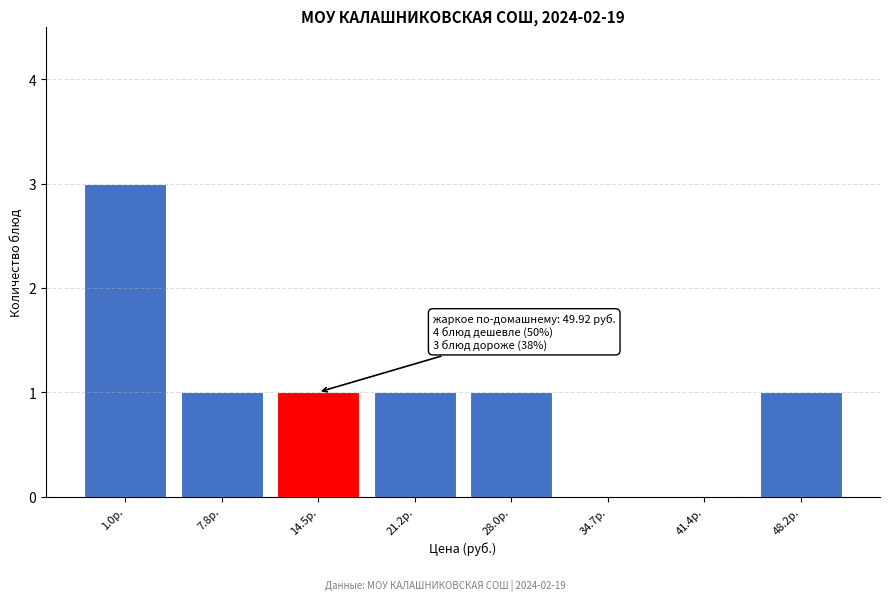

Reading right to left, transcribe all the data shown in this chart.

48.2р.=1	41.4р.=0	34.7р.=0	28.0р.=1	21.2р.=1	14.5р.=1	7.8р.=1	1.0р.=3